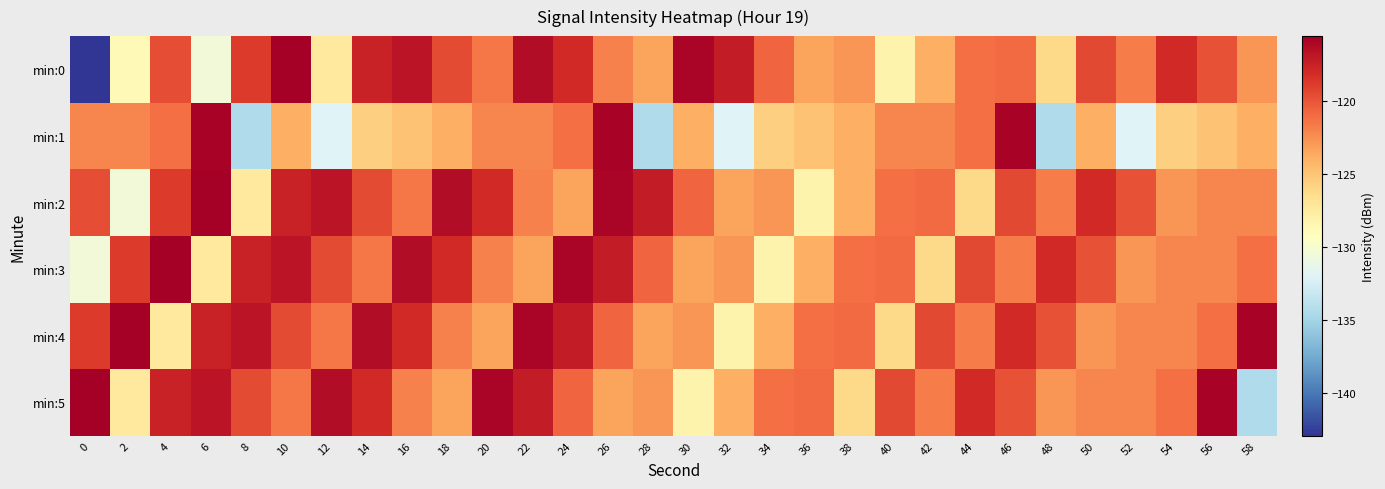

Reading right to left, extract all data points from this chart.

min:0: 58=-122.8	56=-120.0	54=-118.0	52=-121.7	50=-119.4	48=-126.2	46=-121.0	44=-121.3	42=-124.0	40=-128.2	38=-122.8	36=-123.4	34=-120.8	32=-117.3	30=-115.9	28=-123.5	26=-122.0	24=-118.0	22=-116.4	20=-121.5	18=-119.6	16=-116.8	14=-117.6	12=-127.4	10=-115.6	8=-118.8	6=-130.5	4=-119.7	2=-128.7	0=-142.9
min:1: 58=-124.0	56=-125.0	54=-125.7	52=-131.9	50=-124.0	48=-134.4	46=-115.8	44=-121.2	42=-122.2	40=-122.2	38=-124.0	36=-125.0	34=-125.7	32=-131.9	30=-124.0	28=-134.4	26=-115.8	24=-121.2	22=-122.2	20=-122.2	18=-124.0	16=-125.0	14=-125.7	12=-131.9	10=-124.0	8=-134.4	6=-115.8	4=-121.2	2=-122.2	0=-122.2
min:2: 58=-122.2	56=-122.2	54=-122.8	52=-120.0	50=-118.0	48=-121.7	46=-119.4	44=-126.2	42=-121.0	40=-121.3	38=-124.0	36=-128.2	34=-122.8	32=-123.4	30=-120.8	28=-117.3	26=-115.9	24=-123.5	22=-122.0	20=-118.0	18=-116.4	16=-121.5	14=-119.6	12=-116.8	10=-117.6	8=-127.4	6=-115.6	4=-118.8	2=-130.5	0=-119.7
min:3: 58=-121.2	56=-122.2	54=-122.2	52=-122.8	50=-120.0	48=-118.0	46=-121.7	44=-119.4	42=-126.2	40=-121.0	38=-121.3	36=-124.0	34=-128.2	32=-122.8	30=-123.4	28=-120.8	26=-117.3	24=-115.9	22=-123.5	20=-122.0	18=-118.0	16=-116.4	14=-121.5	12=-119.6	10=-116.8	8=-117.6	6=-127.4	4=-115.6	2=-118.8	0=-130.5
min:4: 58=-115.8	56=-121.2	54=-122.2	52=-122.2	50=-122.8	48=-120.0	46=-118.0	44=-121.7	42=-119.4	40=-126.2	38=-121.0	36=-121.3	34=-124.0	32=-128.2	30=-122.8	28=-123.4	26=-120.8	24=-117.3	22=-115.9	20=-123.5	18=-122.0	16=-118.0	14=-116.4	12=-121.5	10=-119.6	8=-116.8	6=-117.6	4=-127.4	2=-115.6	0=-118.8
min:5: 58=-134.4	56=-115.8	54=-121.2	52=-122.2	50=-122.2	48=-122.8	46=-120.0	44=-118.0	42=-121.7	40=-119.4	38=-126.2	36=-121.0	34=-121.3	32=-124.0	30=-128.2	28=-122.8	26=-123.4	24=-120.8	22=-117.3	20=-115.9	18=-123.5	16=-122.0	14=-118.0	12=-116.4	10=-121.5	8=-119.6	6=-116.8	4=-117.6	2=-127.4	0=-115.6